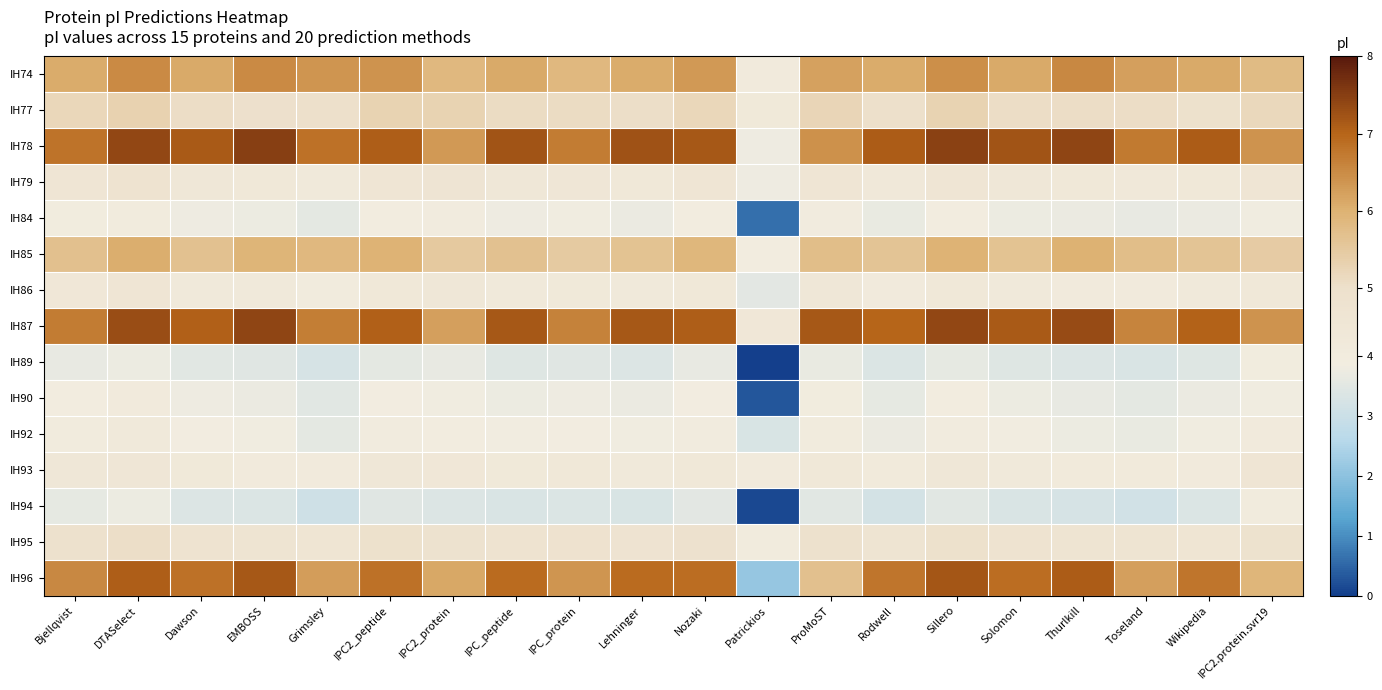

Reading left to right, extract all data points from this chart.

IH74: Bjellqvist=6.1	DTASelect=6.5	Dawson=6.1	EMBOSS=6.5	Grimsley=6.4	IPC2_peptide=6.4	IPC2_protein=5.8	IPC_peptide=6.1	IPC_protein=5.8	Lehninger=6.1	Nozaki=6.3	Patrickios=4.1	ProMoST=6.2	Rodwell=6.1	Sillero=6.5	Solomon=6.1	Thurlkill=6.5	Toseland=6.2	Wikipedia=6.1	IPC2.protein.svr19=5.8
IH77: Bjellqvist=5.2	DTASelect=5.3	Dawson=5.1	EMBOSS=5.0	Grimsley=5.0	IPC2_peptide=5.3	IPC2_protein=5.3	IPC_peptide=5.1	IPC_protein=5.1	Lehninger=5.0	Nozaki=5.2	Patrickios=4.3	ProMoST=5.2	Rodwell=5.0	Sillero=5.3	Solomon=5.1	Thurlkill=5.1	Toseland=5.1	Wikipedia=4.9	IPC2.protein.svr19=5.2
IH78: Bjellqvist=6.8	DTASelect=7.4	Dawson=7.1	EMBOSS=7.5	Grimsley=6.8	IPC2_peptide=7.1	IPC2_protein=6.3	IPC_peptide=7.2	IPC_protein=6.7	Lehninger=7.2	Nozaki=7.2	Patrickios=3.8	ProMoST=6.4	Rodwell=7.1	Sillero=7.5	Solomon=7.2	Thurlkill=7.4	Toseland=6.7	Wikipedia=7.1	IPC2.protein.svr19=6.4
IH79: Bjellqvist=4.6	DTASelect=4.8	Dawson=4.4	EMBOSS=4.4	Grimsley=4.2	IPC2_peptide=4.6	IPC2_protein=4.6	IPC_peptide=4.4	IPC_protein=4.5	Lehninger=4.4	Nozaki=4.6	Patrickios=3.8	ProMoST=4.6	Rodwell=4.3	Sillero=4.6	Solomon=4.4	Thurlkill=4.3	Toseland=4.3	Wikipedia=4.4	IPC2.protein.svr19=4.6
IH84: Bjellqvist=4.0	DTASelect=4.0	Dawson=3.8	EMBOSS=3.7	Grimsley=3.6	IPC2_peptide=3.9	IPC2_protein=4.0	IPC_peptide=3.8	IPC_protein=3.8	Lehninger=3.7	Nozaki=3.9	Patrickios=0.6	ProMoST=4.0	Rodwell=3.7	Sillero=3.9	Solomon=3.8	Thurlkill=3.7	Toseland=3.7	Wikipedia=3.7	IPC2.protein.svr19=3.8
IH85: Bjellqvist=5.7	DTASelect=6.0	Dawson=5.7	EMBOSS=5.9	Grimsley=5.8	IPC2_peptide=6.0	IPC2_protein=5.5	IPC_peptide=5.7	IPC_protein=5.5	Lehninger=5.6	Nozaki=5.9	Patrickios=3.9	ProMoST=5.8	Rodwell=5.6	Sillero=6.0	Solomon=5.6	Thurlkill=6.0	Toseland=5.8	Wikipedia=5.6	IPC2.protein.svr19=5.5
IH86: Bjellqvist=4.4	DTASelect=4.6	Dawson=4.3	EMBOSS=4.2	Grimsley=4.0	IPC2_peptide=4.4	IPC2_protein=4.4	IPC_peptide=4.2	IPC_protein=4.3	Lehninger=4.2	Nozaki=4.4	Patrickios=3.5	ProMoST=4.4	Rodwell=4.1	Sillero=4.4	Solomon=4.2	Thurlkill=4.1	Toseland=4.1	Wikipedia=4.2	IPC2.protein.svr19=4.4
IH87: Bjellqvist=6.7	DTASelect=7.3	Dawson=7.0	EMBOSS=7.4	Grimsley=6.7	IPC2_peptide=7.0	IPC2_protein=6.2	IPC_peptide=7.2	IPC_protein=6.6	Lehninger=7.2	Nozaki=7.1	Patrickios=4.4	ProMoST=7.2	Rodwell=7.0	Sillero=7.4	Solomon=7.1	Thurlkill=7.3	Toseland=6.6	Wikipedia=7.0	IPC2.protein.svr19=6.4
IH89: Bjellqvist=3.7	DTASelect=3.7	Dawson=3.5	EMBOSS=3.5	Grimsley=3.2	IPC2_peptide=3.6	IPC2_protein=3.6	IPC_peptide=3.4	IPC_protein=3.5	Lehninger=3.4	Nozaki=3.6	Patrickios=0.0	ProMoST=3.7	Rodwell=3.4	Sillero=3.6	Solomon=3.4	Thurlkill=3.4	Toseland=3.3	Wikipedia=3.4	IPC2.protein.svr19=4.0
IH90: Bjellqvist=3.9	DTASelect=4.1	Dawson=3.8	EMBOSS=3.7	Grimsley=3.5	IPC2_peptide=3.9	IPC2_protein=3.8	IPC_peptide=3.8	IPC_protein=3.8	Lehninger=3.7	Nozaki=3.9	Patrickios=0.3	ProMoST=3.9	Rodwell=3.6	Sillero=3.9	Solomon=3.8	Thurlkill=3.6	Toseland=3.6	Wikipedia=3.7	IPC2.protein.svr19=3.8
IH92: Bjellqvist=4.0	DTASelect=4.2	Dawson=3.9	EMBOSS=3.8	Grimsley=3.6	IPC2_peptide=4.0	IPC2_protein=3.9	IPC_peptide=3.8	IPC_protein=3.9	Lehninger=3.8	Nozaki=4.0	Patrickios=3.3	ProMoST=4.0	Rodwell=3.7	Sillero=4.0	Solomon=3.8	Thurlkill=3.7	Toseland=3.7	Wikipedia=3.8	IPC2.protein.svr19=4.1
IH93: Bjellqvist=4.4	DTASelect=4.5	Dawson=4.3	EMBOSS=4.1	Grimsley=4.1	IPC2_peptide=4.4	IPC2_protein=4.4	IPC_peptide=4.3	IPC_protein=4.3	Lehninger=4.2	Nozaki=4.4	Patrickios=4.1	ProMoST=4.4	Rodwell=4.2	Sillero=4.4	Solomon=4.3	Thurlkill=4.2	Toseland=4.2	Wikipedia=4.1	IPC2.protein.svr19=4.6
IH94: Bjellqvist=3.6	DTASelect=3.7	Dawson=3.4	EMBOSS=3.4	Grimsley=3.1	IPC2_peptide=3.5	IPC2_protein=3.4	IPC_peptide=3.3	IPC_protein=3.4	Lehninger=3.3	Nozaki=3.5	Patrickios=0.1	ProMoST=3.5	Rodwell=3.2	Sillero=3.5	Solomon=3.3	Thurlkill=3.2	Toseland=3.1	Wikipedia=3.4	IPC2.protein.svr19=4.0
IH95: Bjellqvist=4.9	DTASelect=5.0	Dawson=4.8	EMBOSS=4.7	Grimsley=4.6	IPC2_peptide=5.0	IPC2_protein=4.9	IPC_peptide=4.8	IPC_protein=4.8	Lehninger=4.7	Nozaki=4.9	Patrickios=4.0	ProMoST=4.9	Rodwell=4.7	Sillero=5.0	Solomon=4.8	Thurlkill=4.7	Toseland=4.7	Wikipedia=4.6	IPC2.protein.svr19=4.9
IH96: Bjellqvist=6.5	DTASelect=7.1	Dawson=6.8	EMBOSS=7.2	Grimsley=6.3	IPC2_peptide=6.8	IPC2_protein=6.1	IPC_peptide=6.9	IPC_protein=6.4	Lehninger=6.9	Nozaki=6.9	Patrickios=2.1	ProMoST=5.7	Rodwell=6.8	Sillero=7.2	Solomon=6.9	Thurlkill=7.1	Toseland=6.2	Wikipedia=6.8	IPC2.protein.svr19=5.9